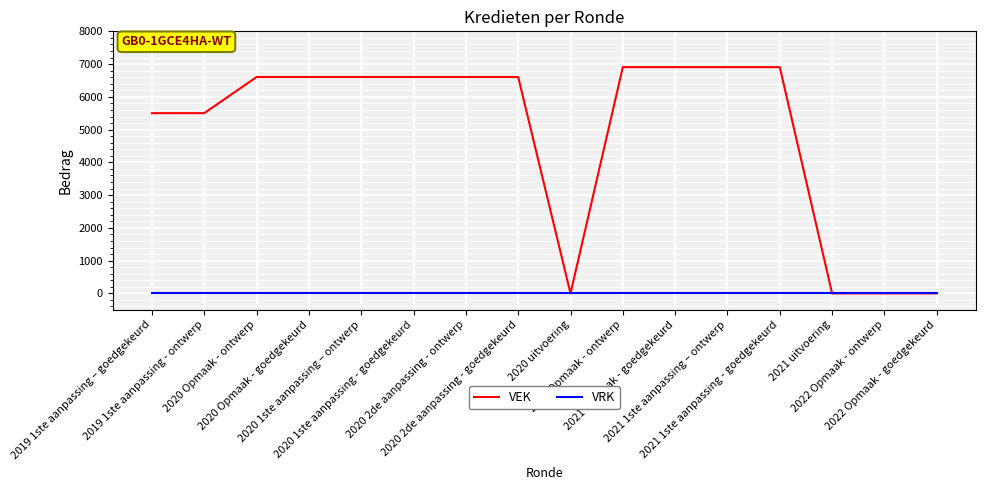

Which series has the widest spread of values?

VEK